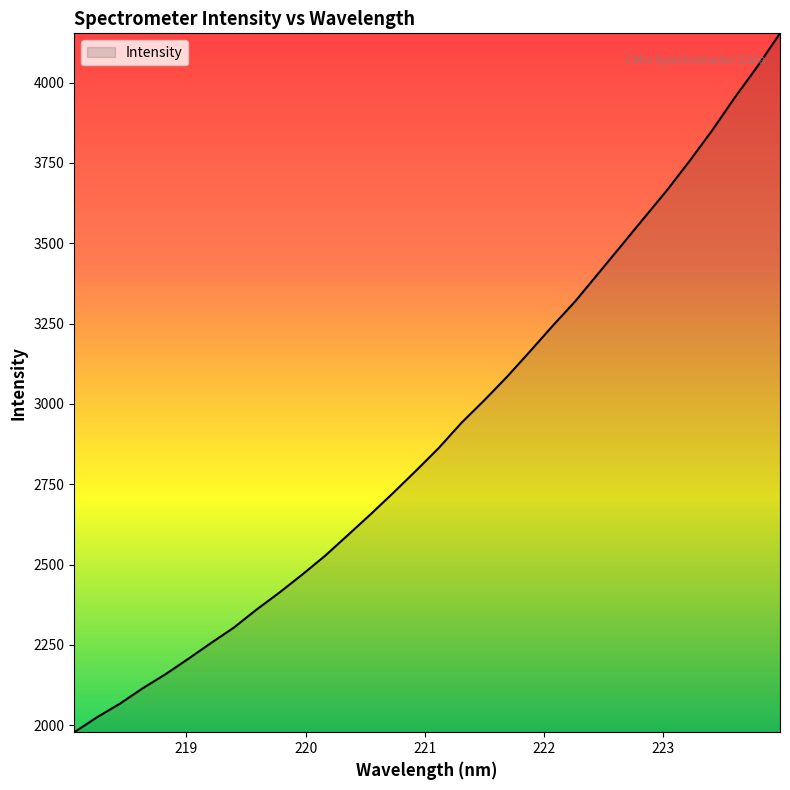

What is the maximum value shown in the chart?

4153.1